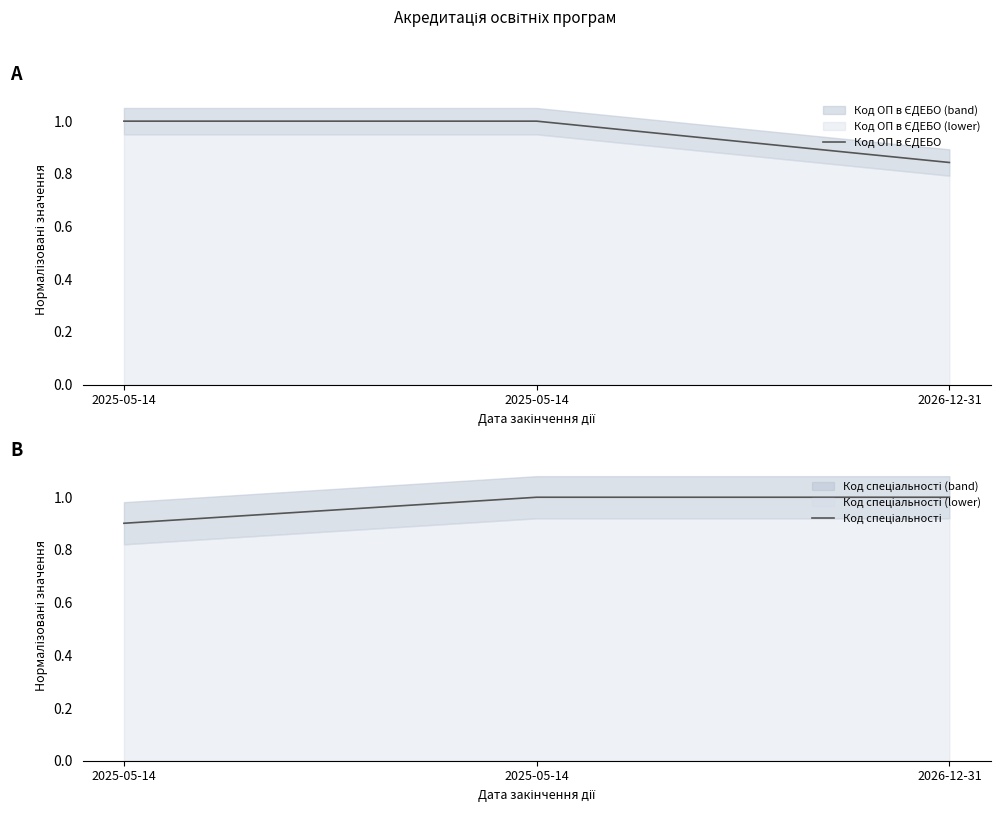

Reading left to right, transcribe all the data shown in this chart.

Код ОП в ЄДЕБО: 2025-05-14=1.0	2025-05-14=1.0	2026-12-31=0.8
Код спеціальності: 2025-05-14=0.9	2025-05-14=1.0	2026-12-31=1.0